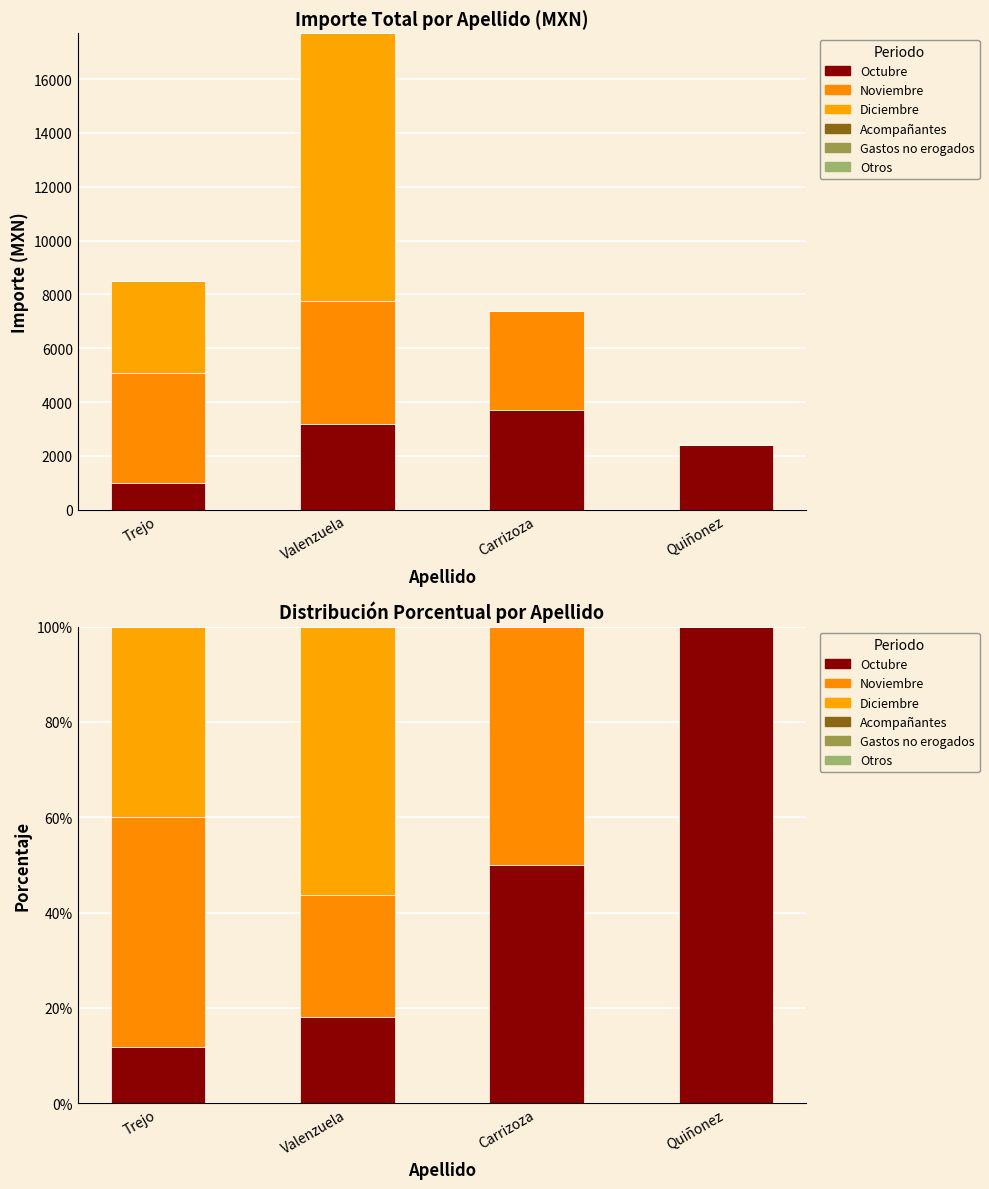

The Diciembre series shows 0.0 at Quiñonez. True or false?

True